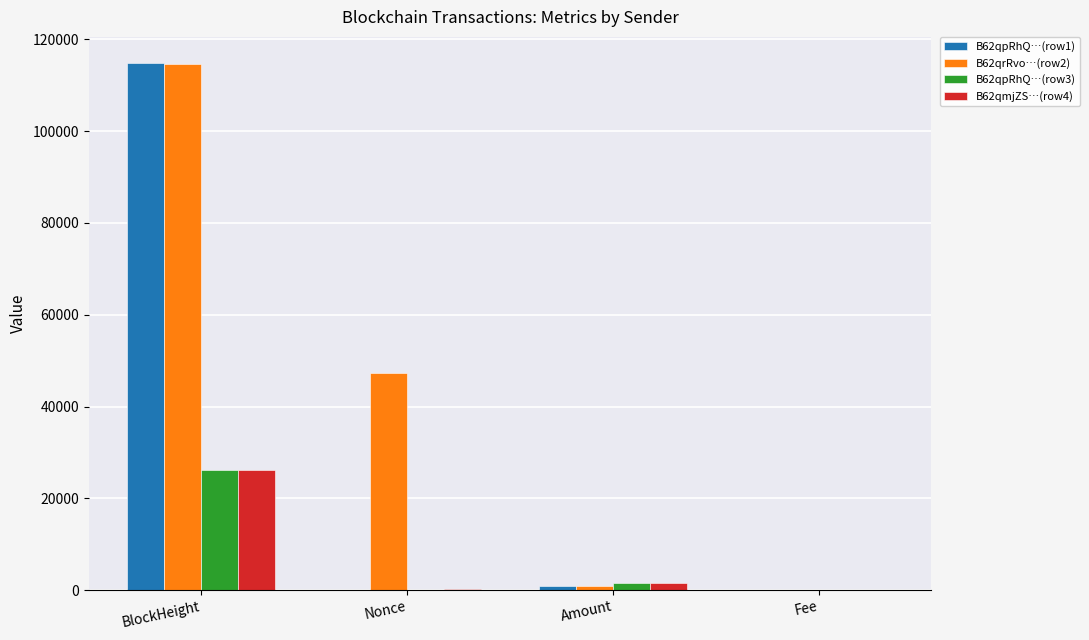

What is the total value across all series at BlockHeight?

281845.0